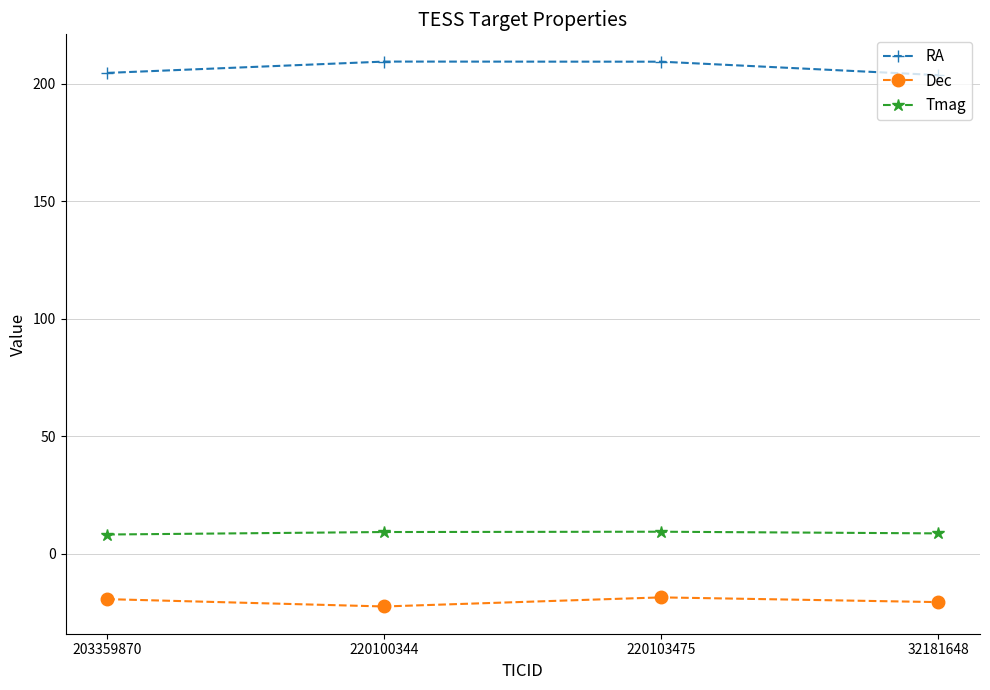

What is the spread (max minus min) of values at 32181648?

224.1